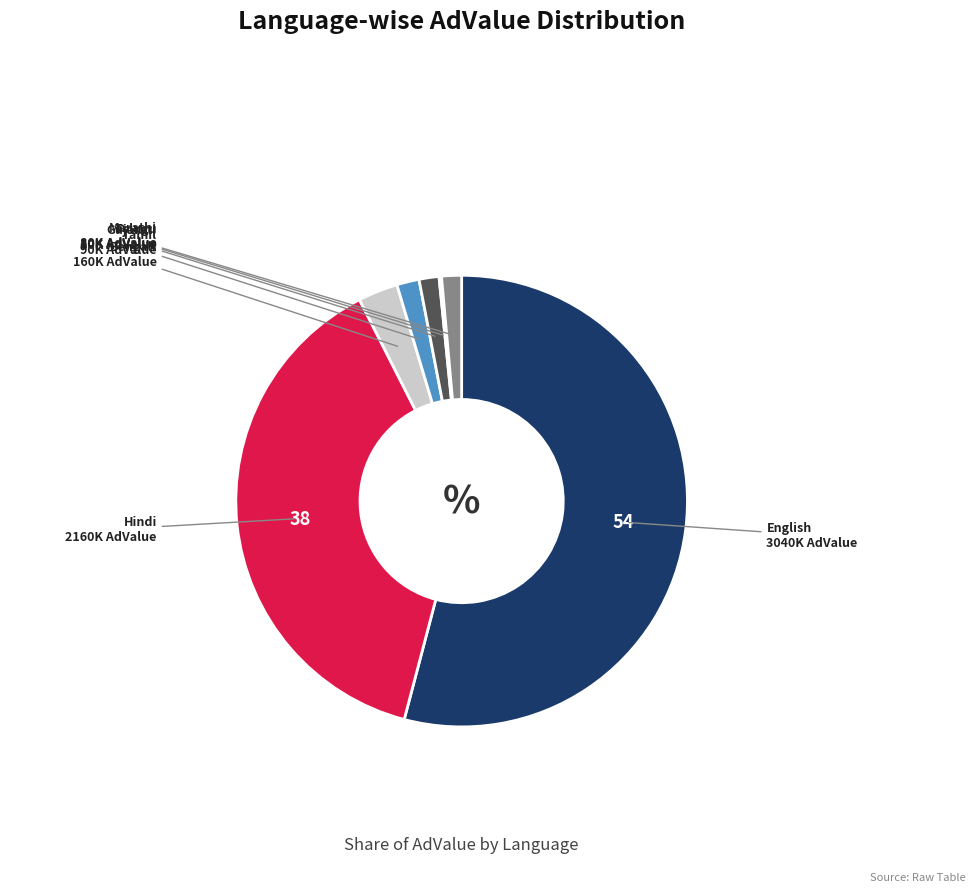

What is the ratio of the value at Hindi to the value at Marathi?

27.0